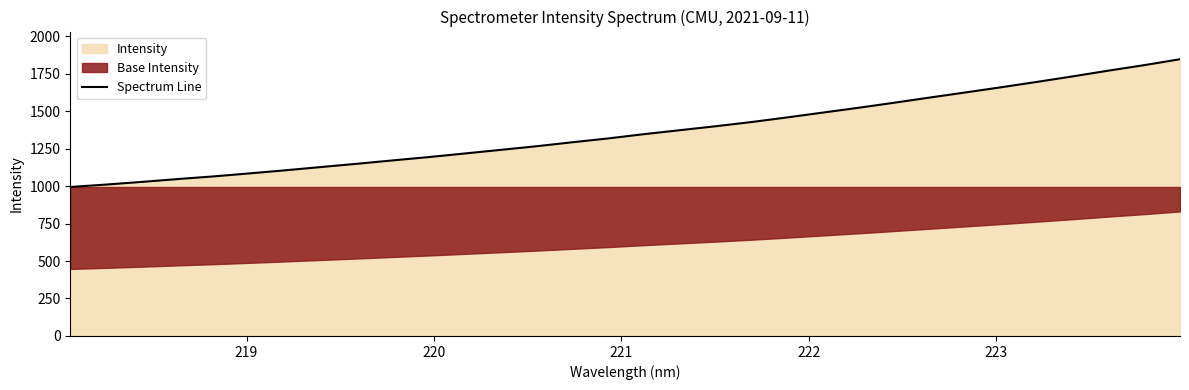

What is the maximum value for Spectrum Line?

1845.7